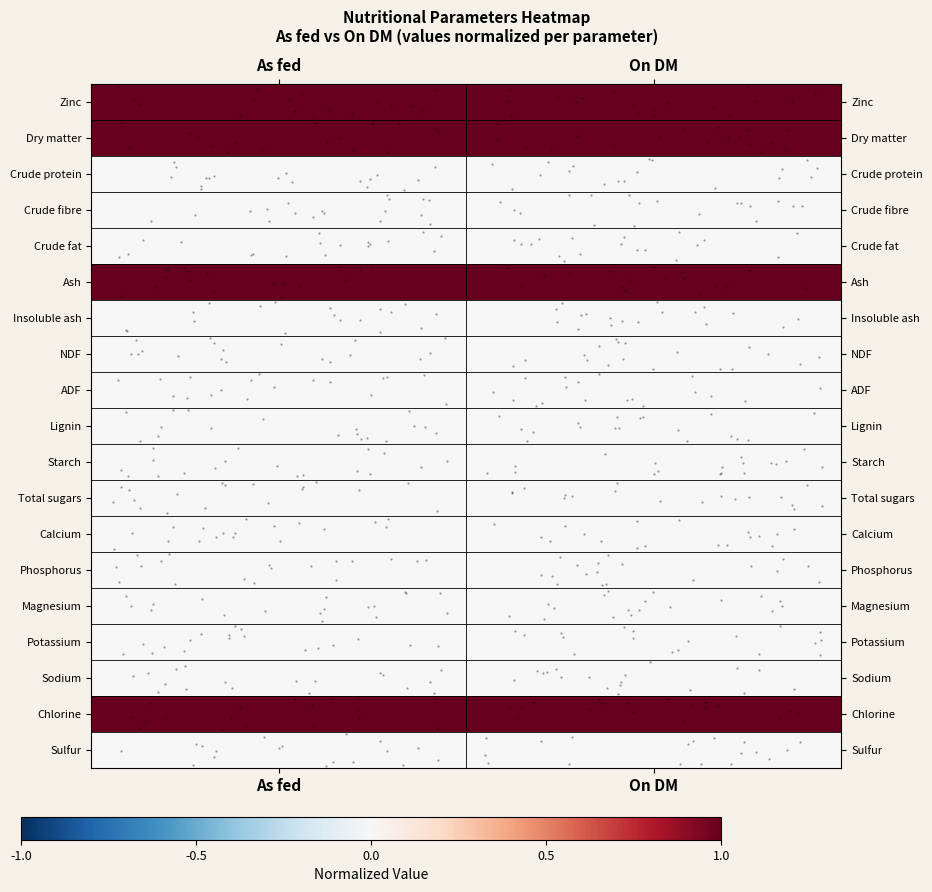

At which category is the sum across all series the highest?

On DM